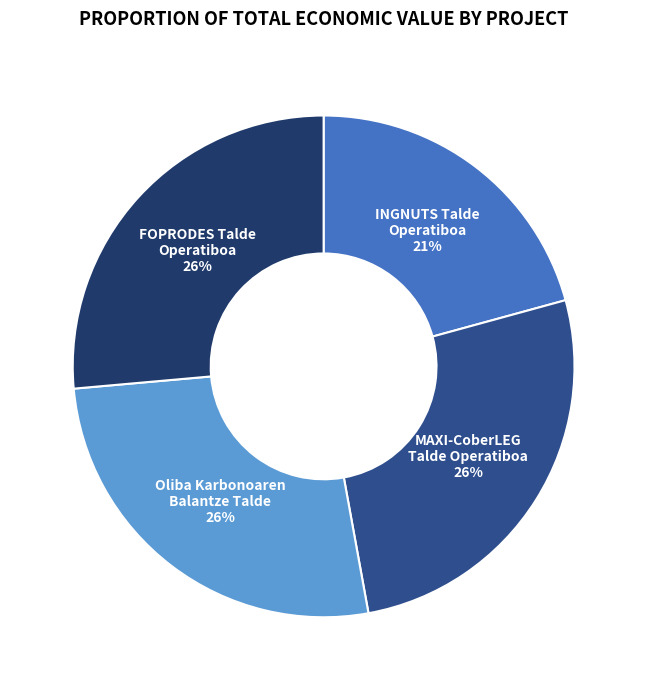

To the nearest percent, what is the average slice percentage?

25%